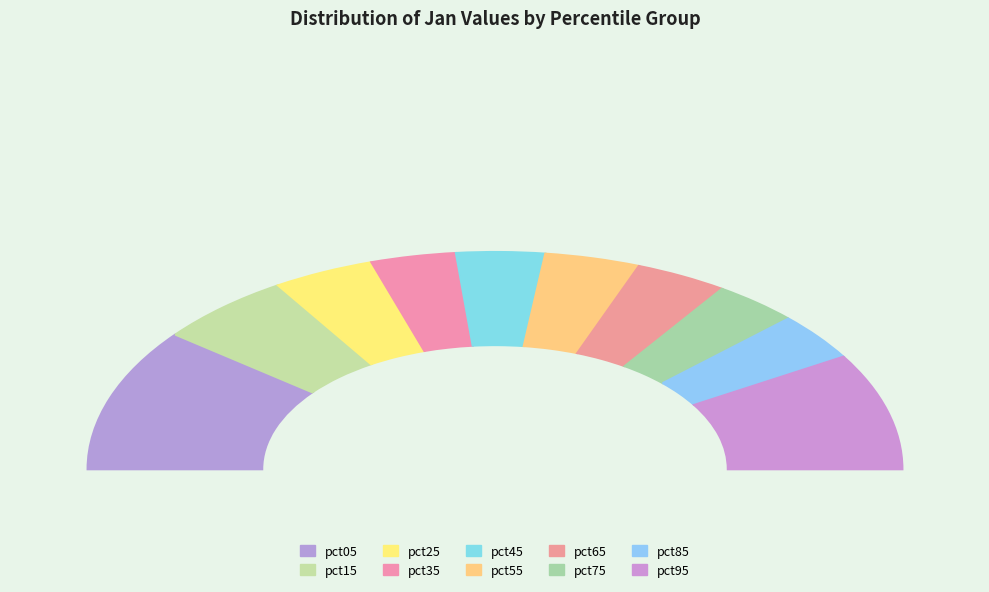

Does pct05 account for over 50% of the chart?

No